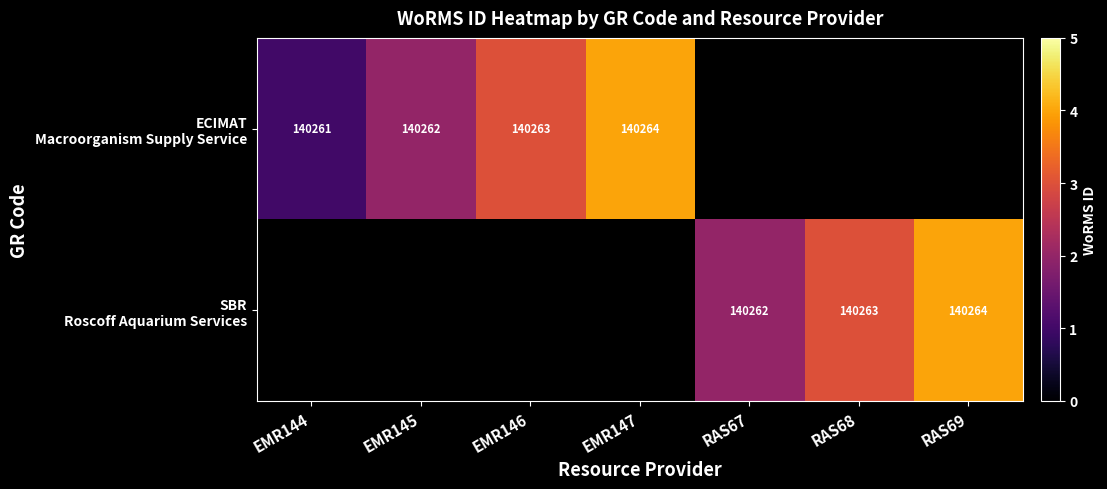

Which category has the lowest value in the SBR Roscoff Aquarium Services series?

EMR144